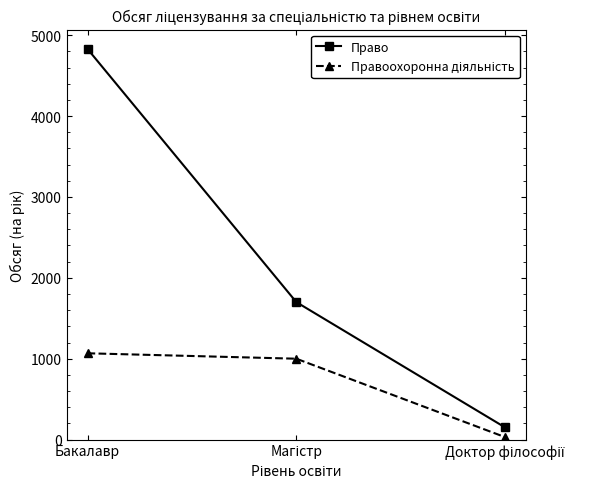

How many distinct data groups are displayed?

2